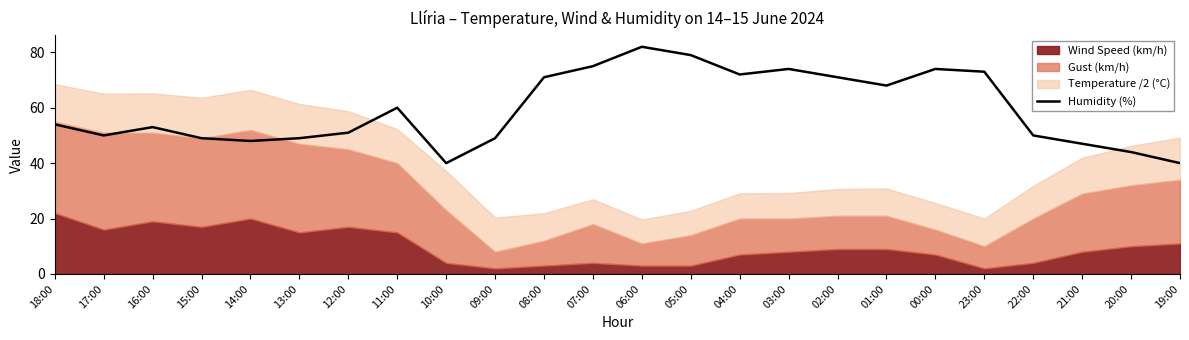

Which has a higher value, 20:00 or 02:00?

02:00